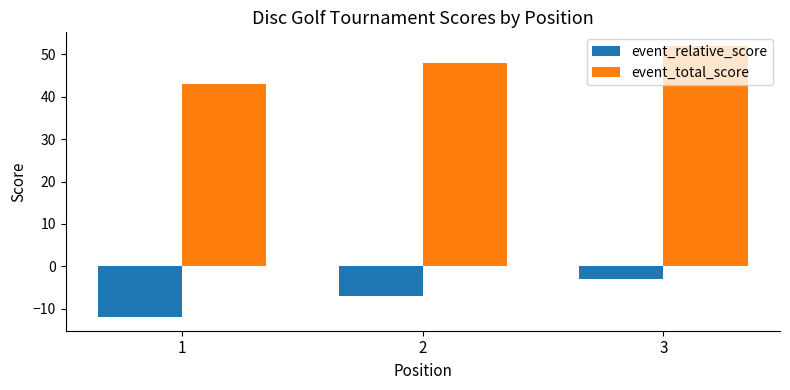

What is the average value of the event_total_score series?

48